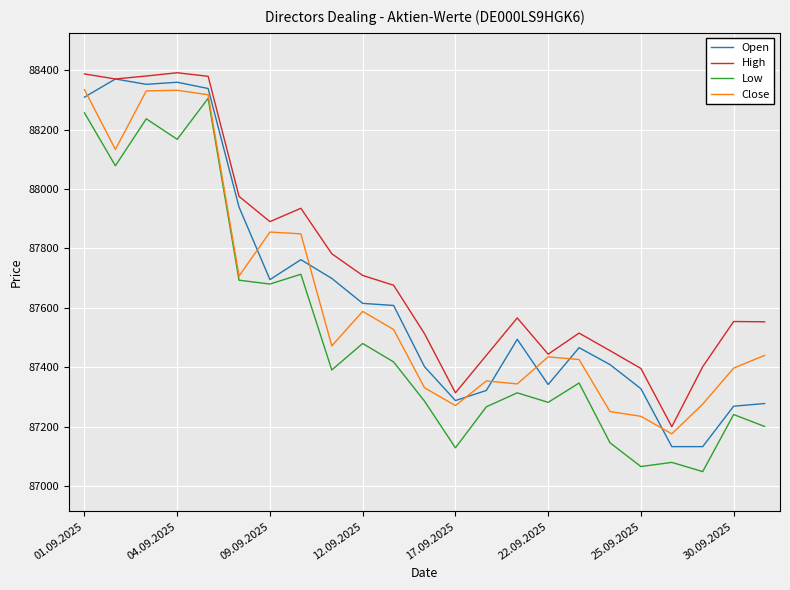

How many values in the Low series are below 87347?

11